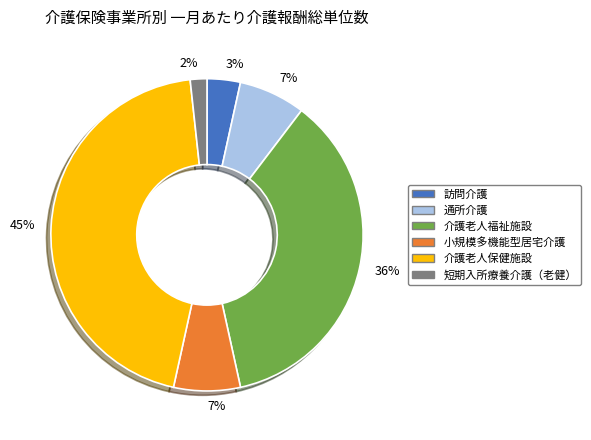

Is the sum of 介護老人保健施設 and 短期入所療養介護（老健） greater than half?

No